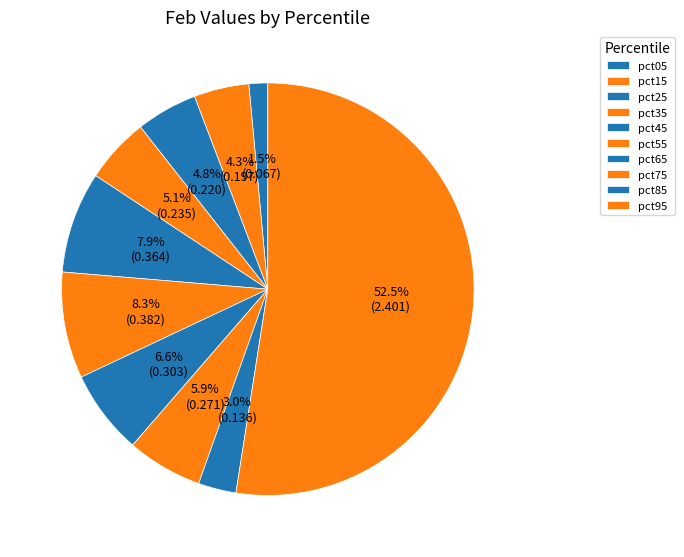

What percentage do pct95 and pct75 together represent?

58.4%